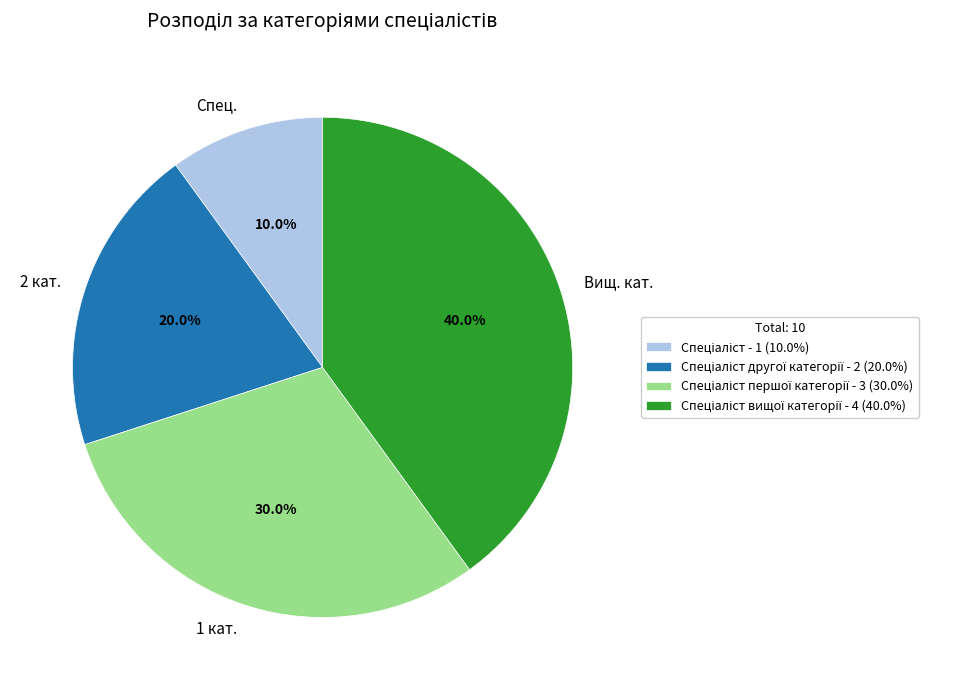

Between Спец. and 1 кат., which is larger?

1 кат.